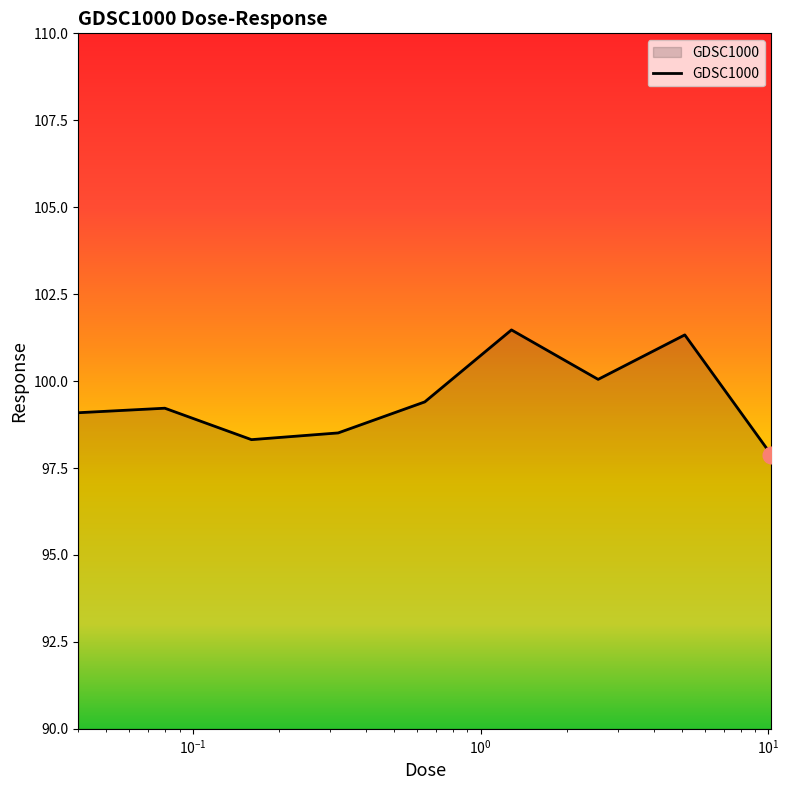

What is the difference between the maximum and minimum values?

3.6